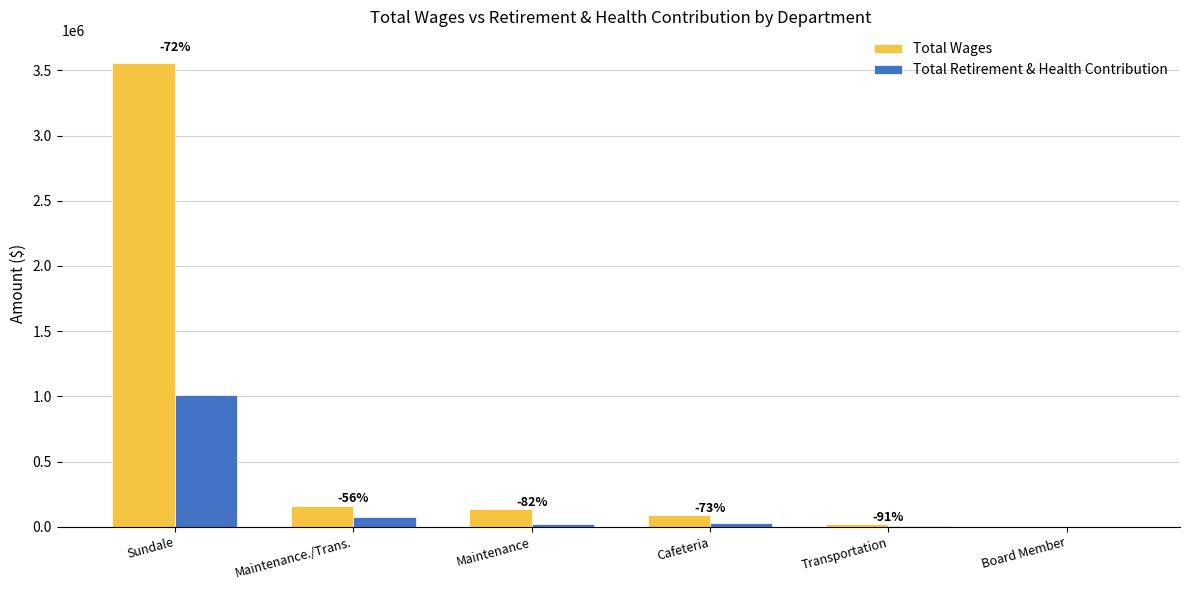

What is the total value across all series at Maintenance?

160599